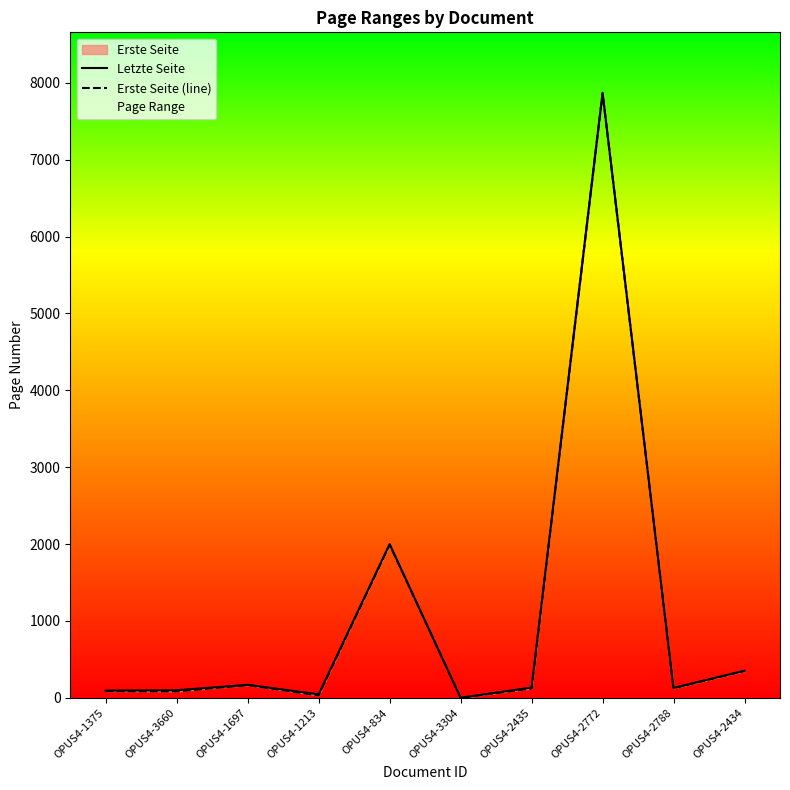

At which category does Letzte Seite reach its first local peak?

OPUS4-1697